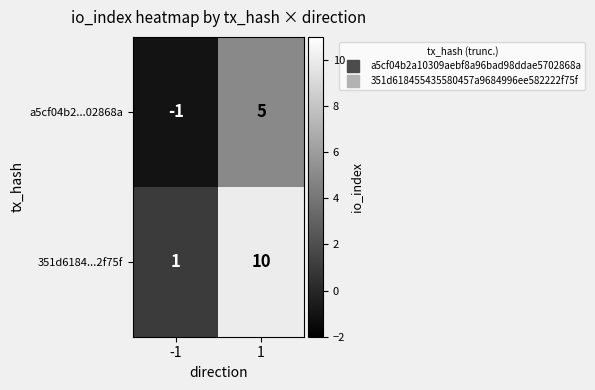

Count the number of data series in this chart.

2